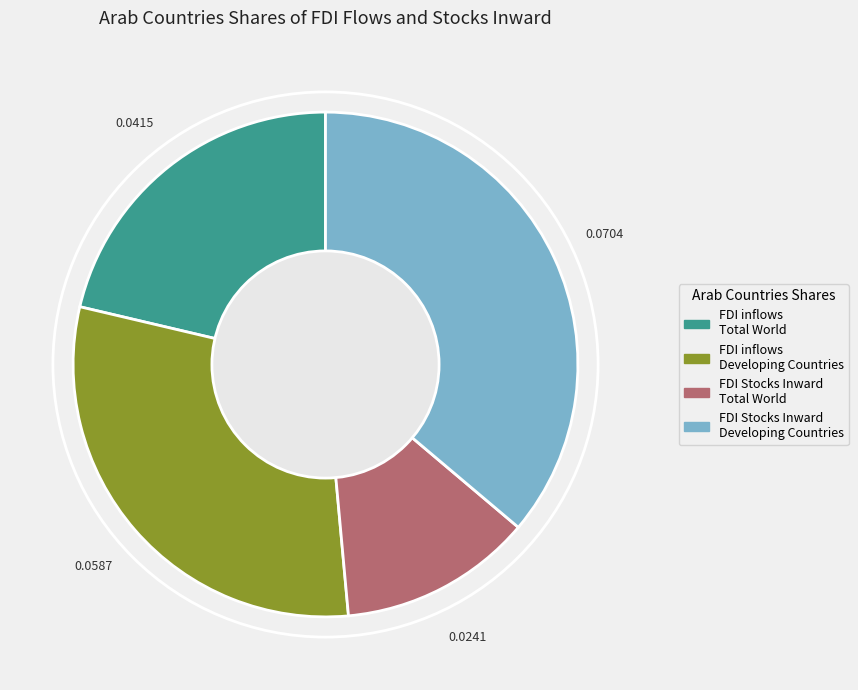

Is there any slice that represents more than half of the pie?

No